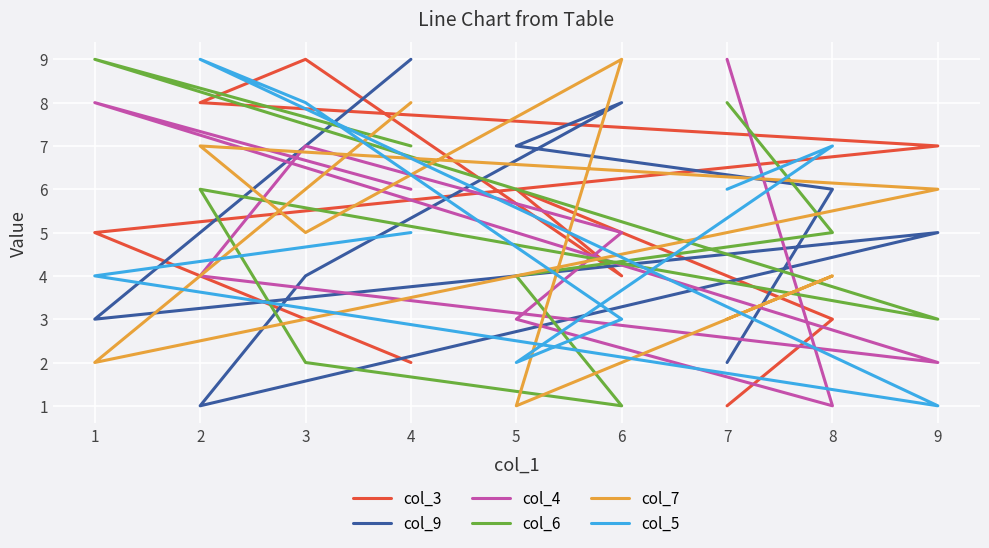

What is the total value across all series at 3?

35